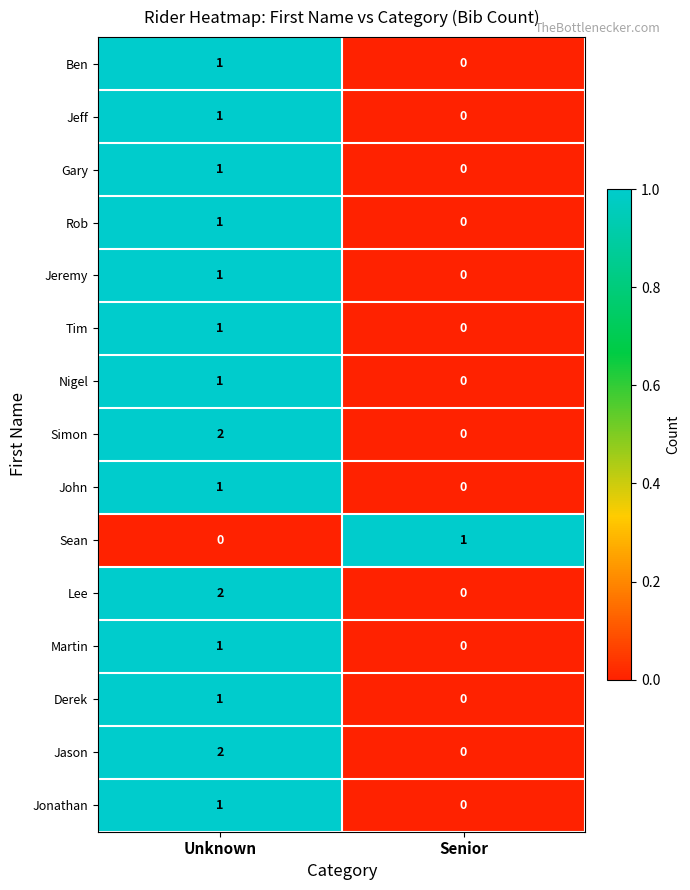

True or false: Nigel has a value of -1 at Senior.

False